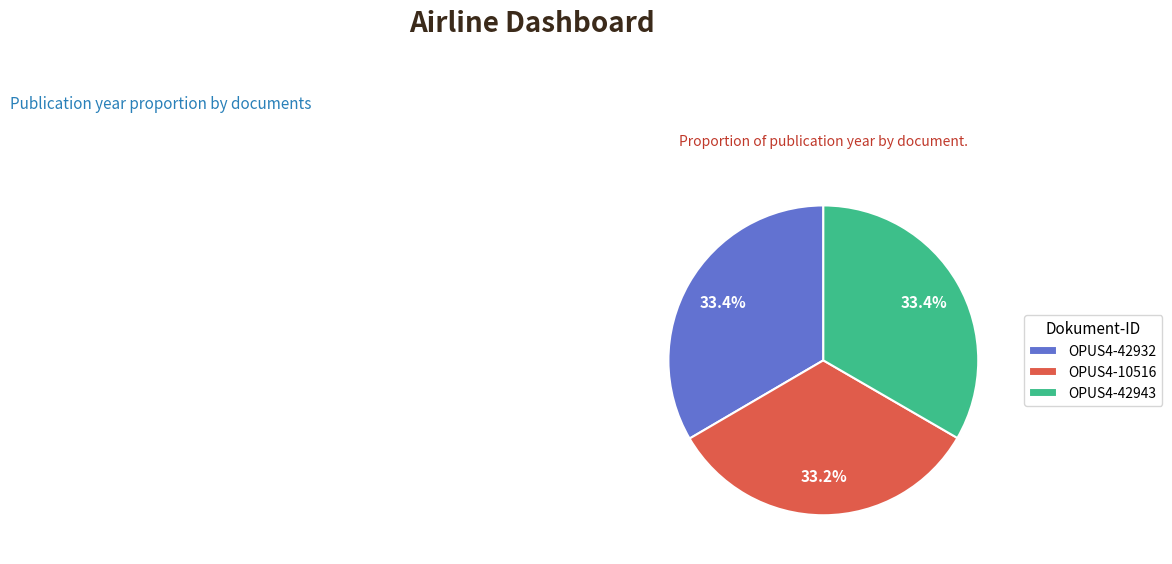

Does any single category account for the majority?

No